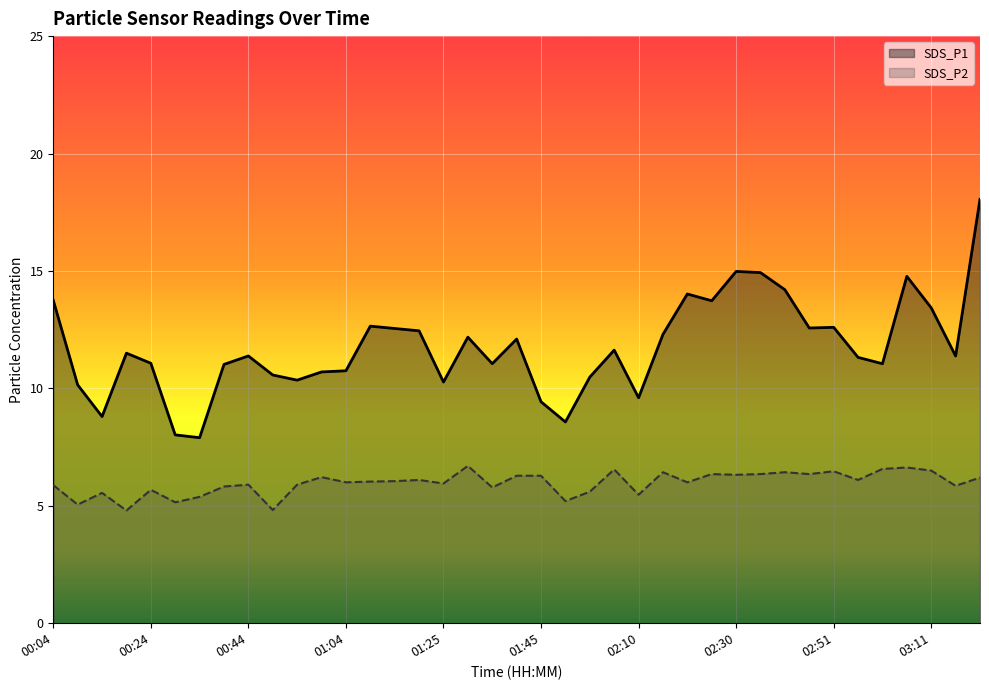

What is the average value of the SDS_P2 series?

6.0